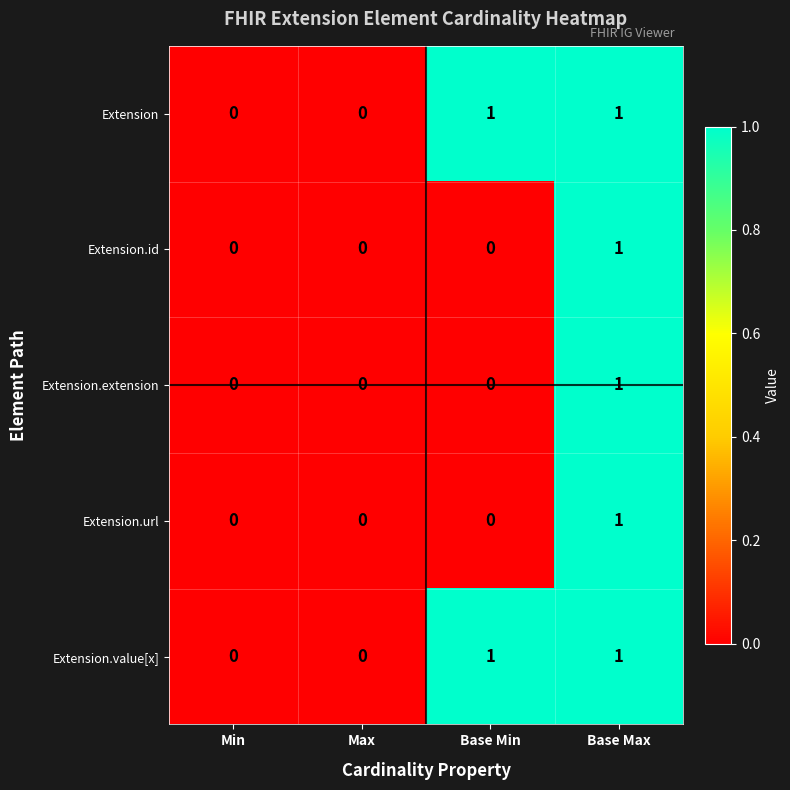

Is it true that Extension.value[x] equals 0 at Max?

True